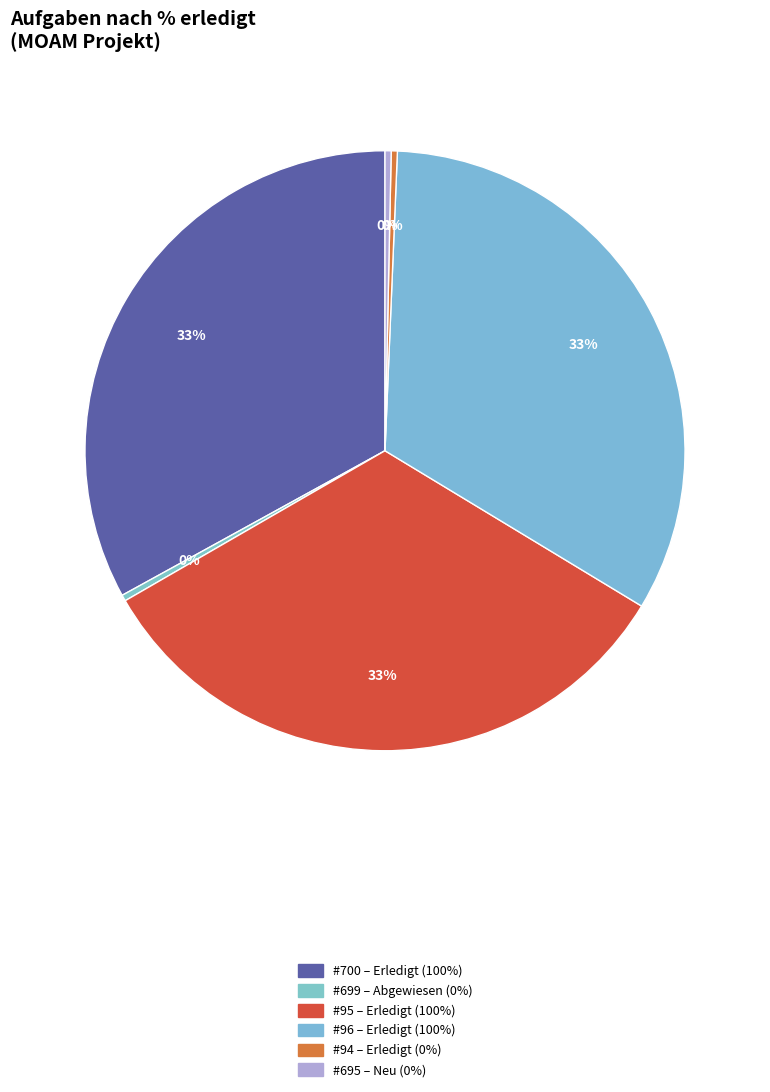

Does any single category account for the majority?

No